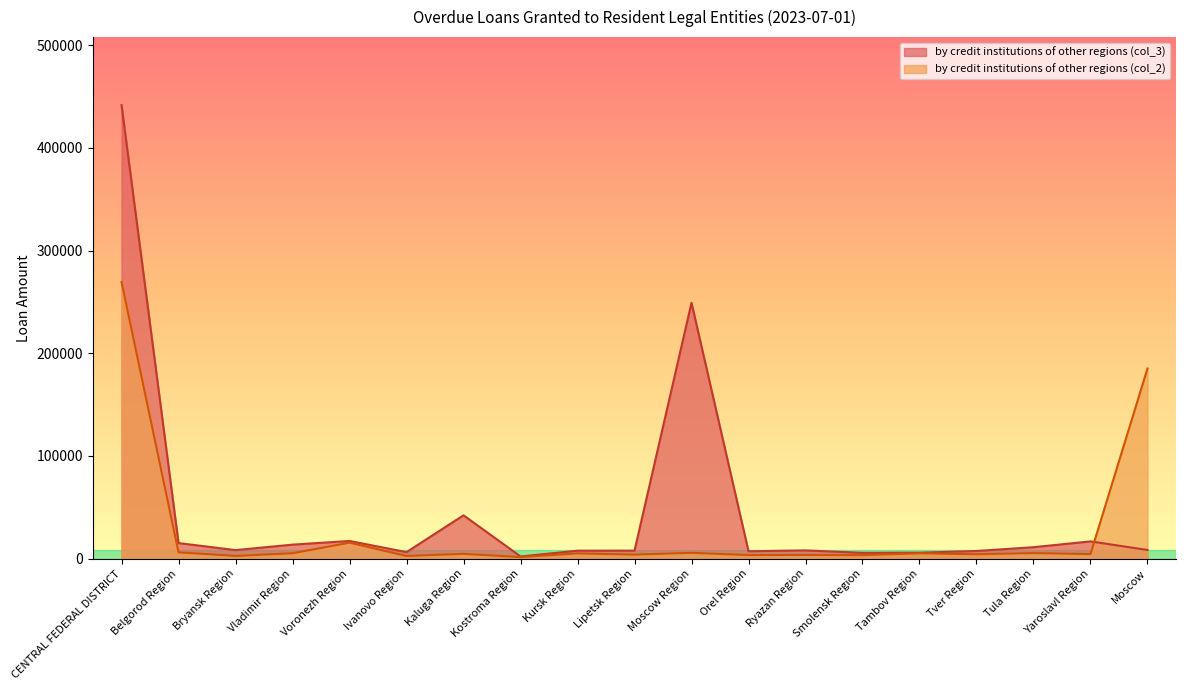

Where does the by credit institutions of other regions (col_2) series first go above 4738?

CENTRAL FEDERAL DISTRICT